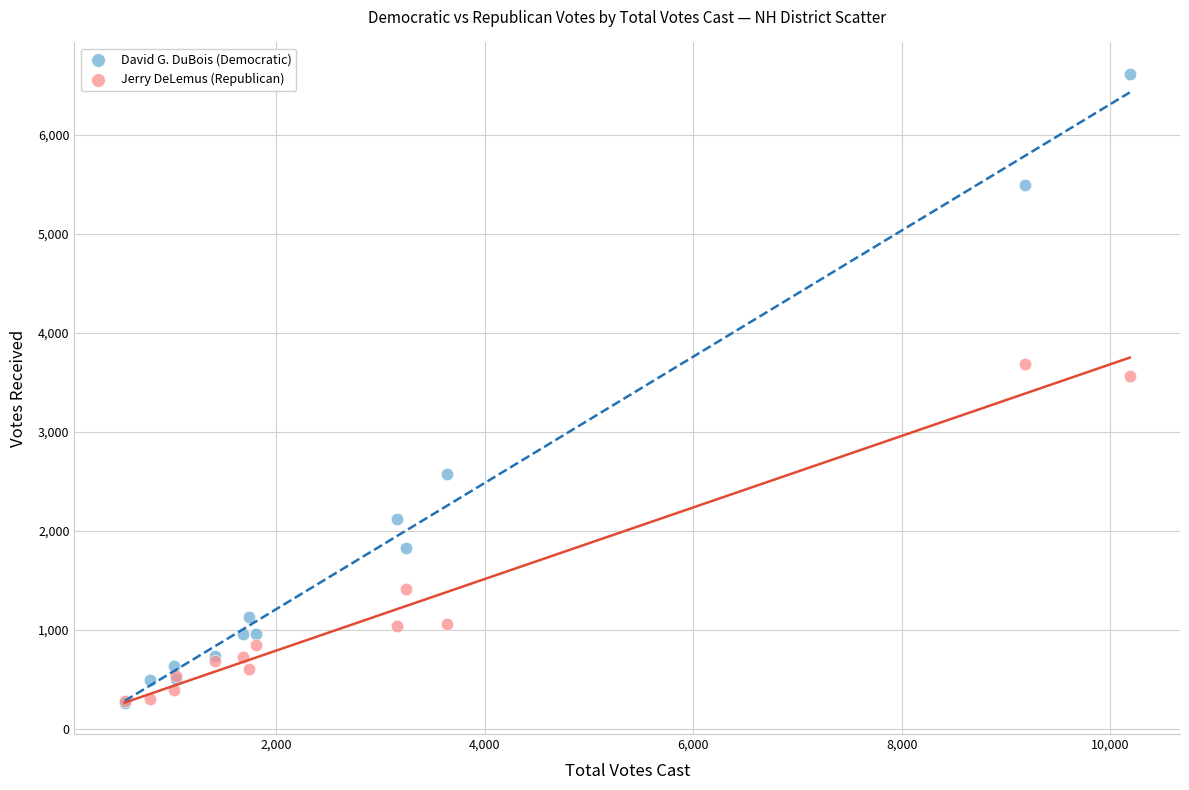

Which series contains the highest Y value?

David G. DuBois (Democratic)